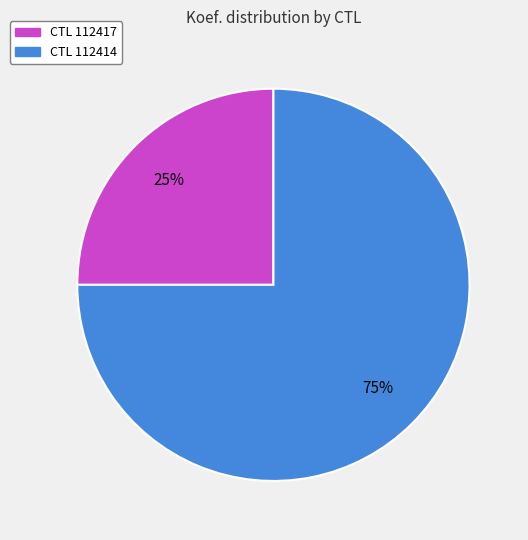

To the nearest percent, what is the difference between the largest and smallest slice percentages?

50%